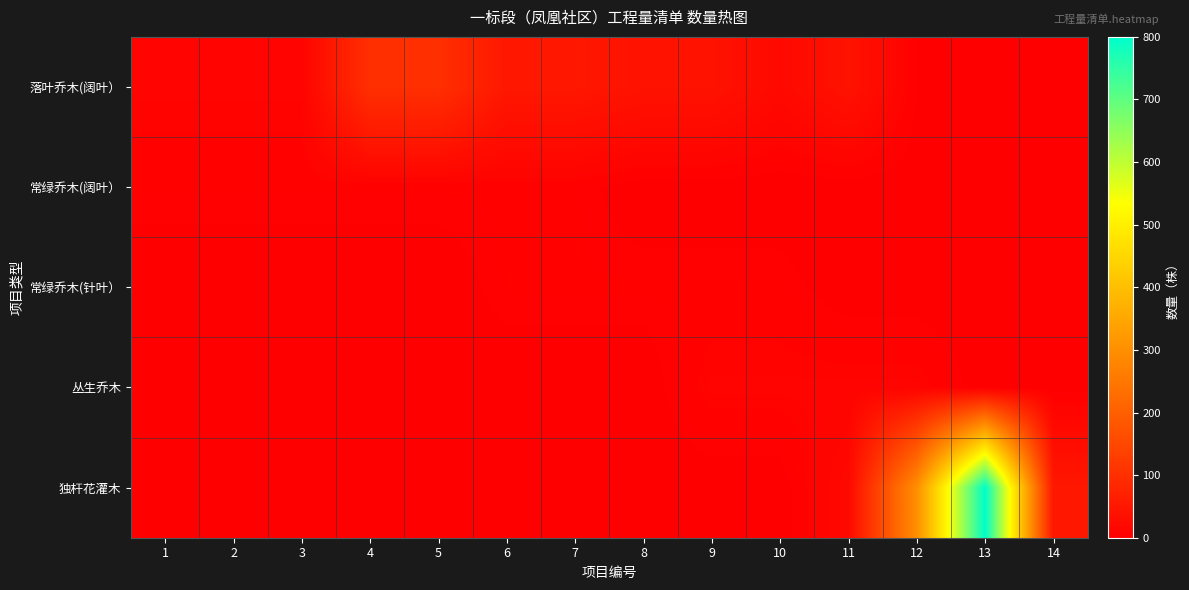

Which label corresponds to the largest value in the chart?

13